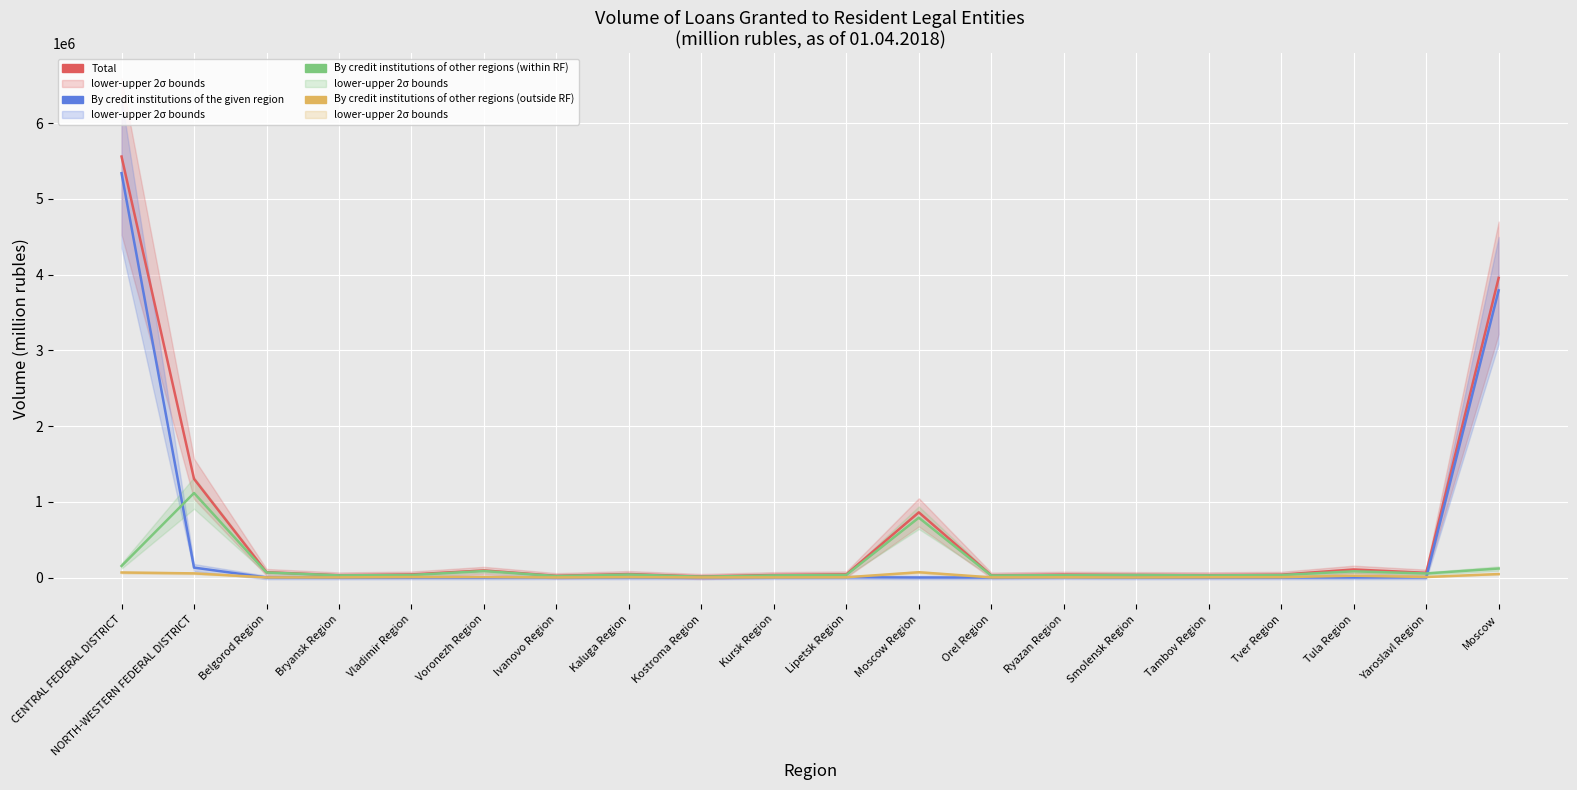

Between Bryansk Region and CENTRAL FEDERAL DISTRICT, which is larger?

CENTRAL FEDERAL DISTRICT